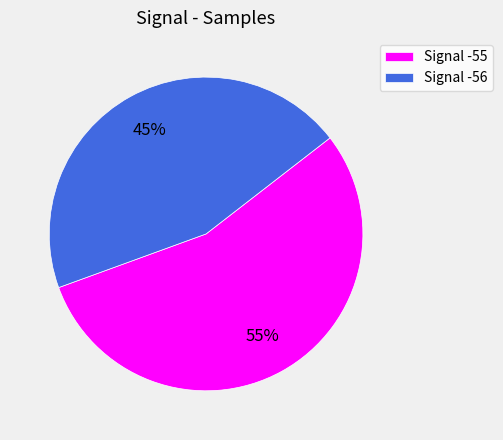

To the nearest percent, what percentage of the pie is Signal -56?

45%